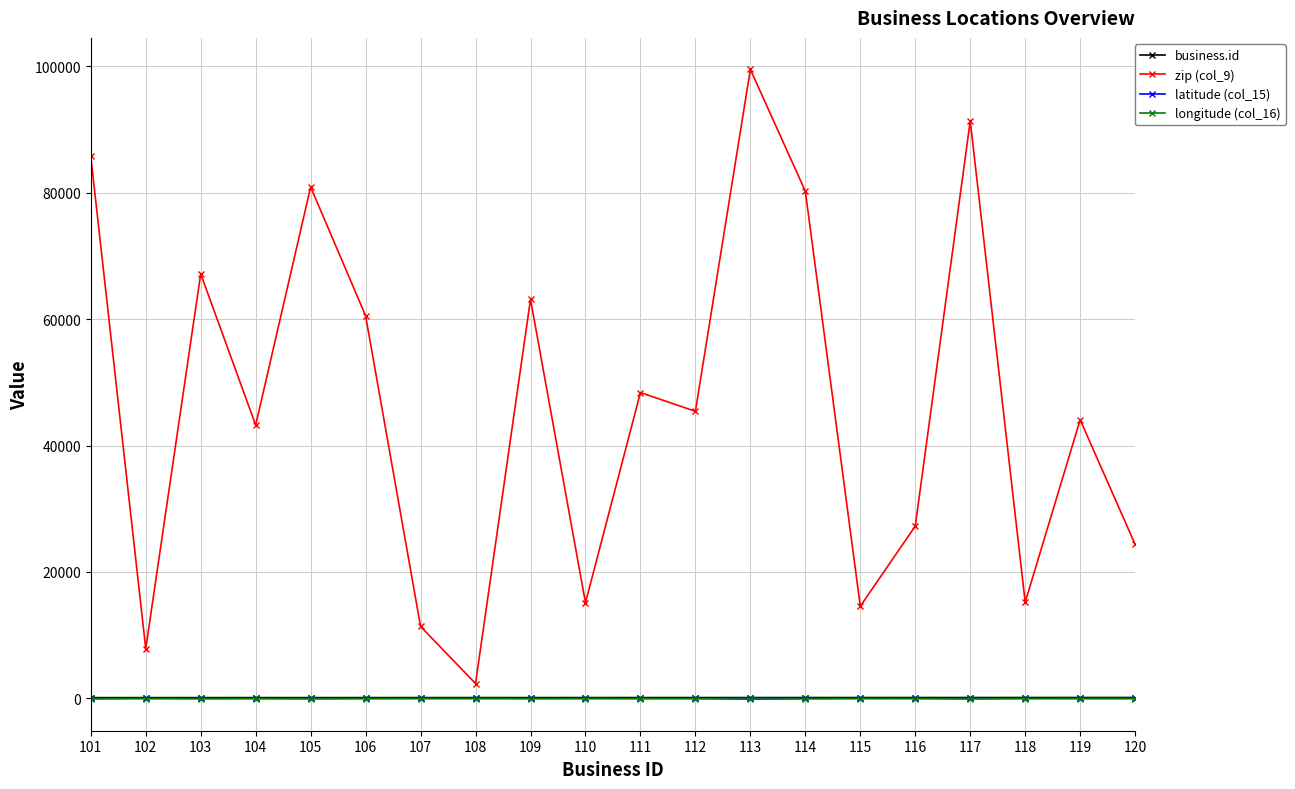

Which series has the widest spread of values?

zip (col_9)